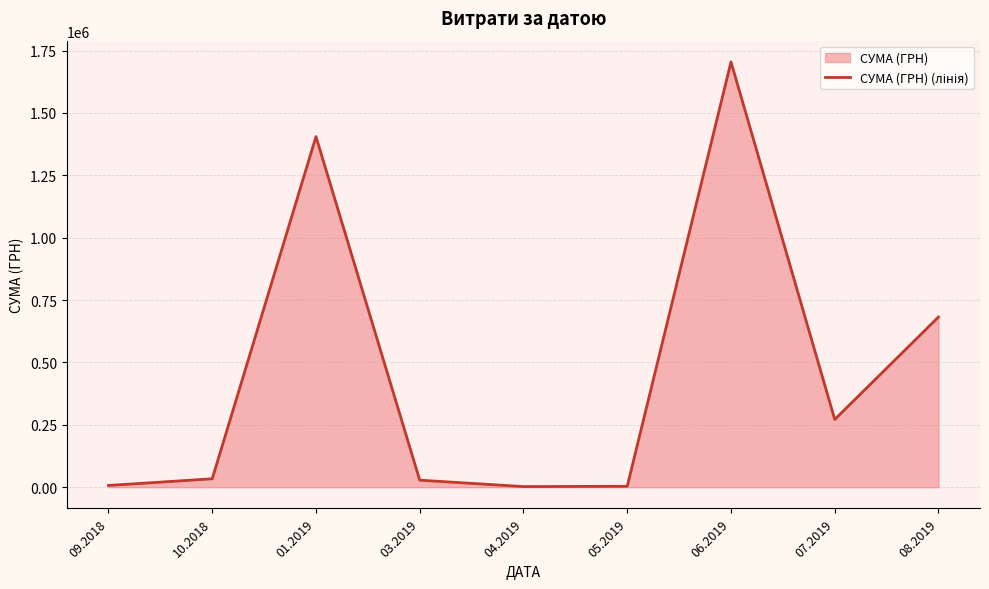

The value at 08.2019 is 386493.9. True or false?

False